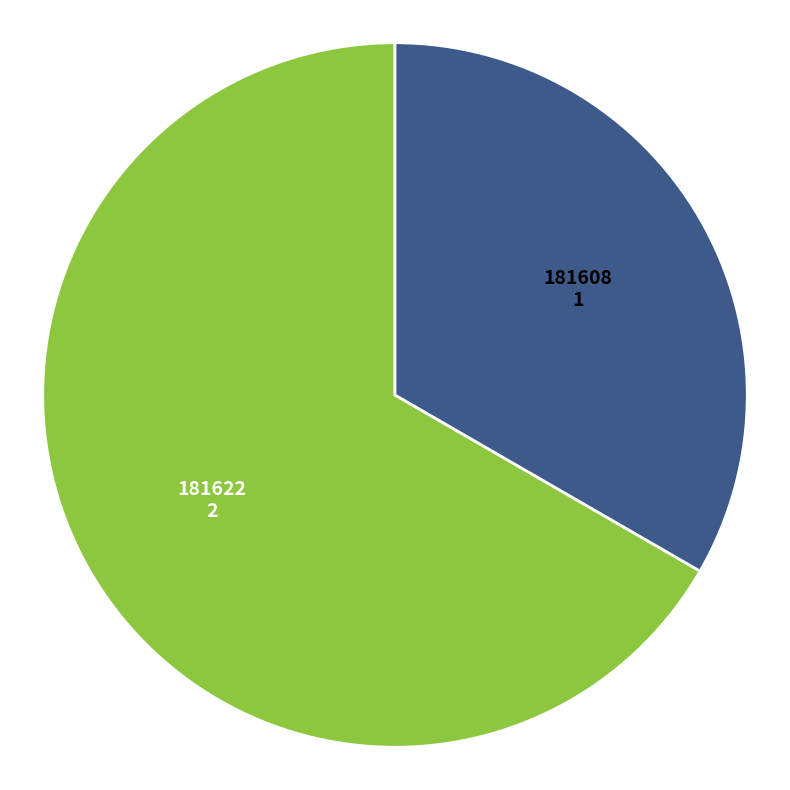

Approximately how many times larger is the value at 181608 compared to 181622?

0.5